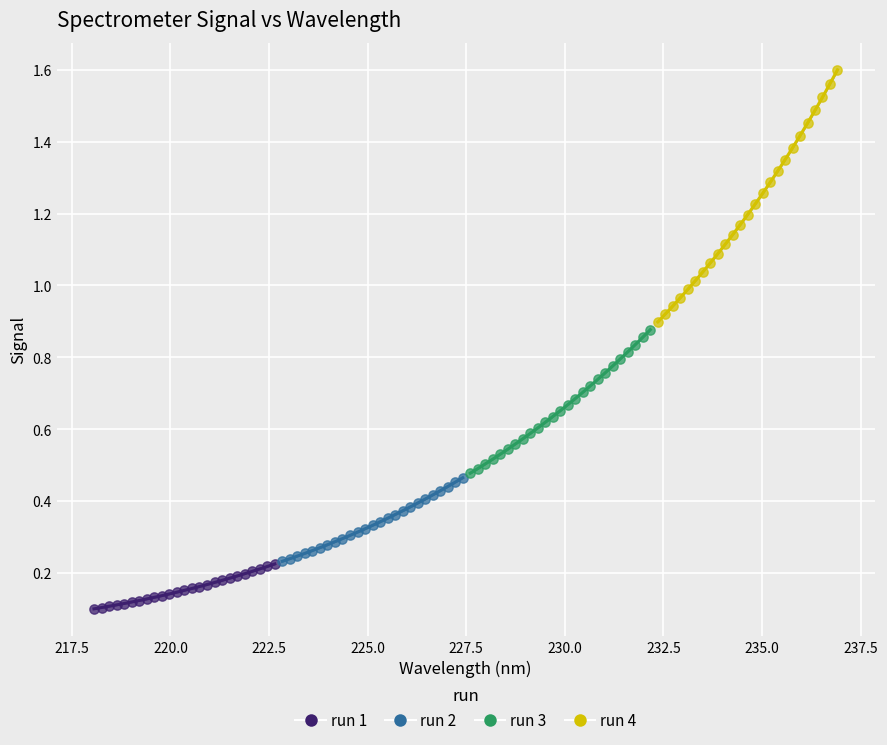

Which series contains the highest Y value?

run 4